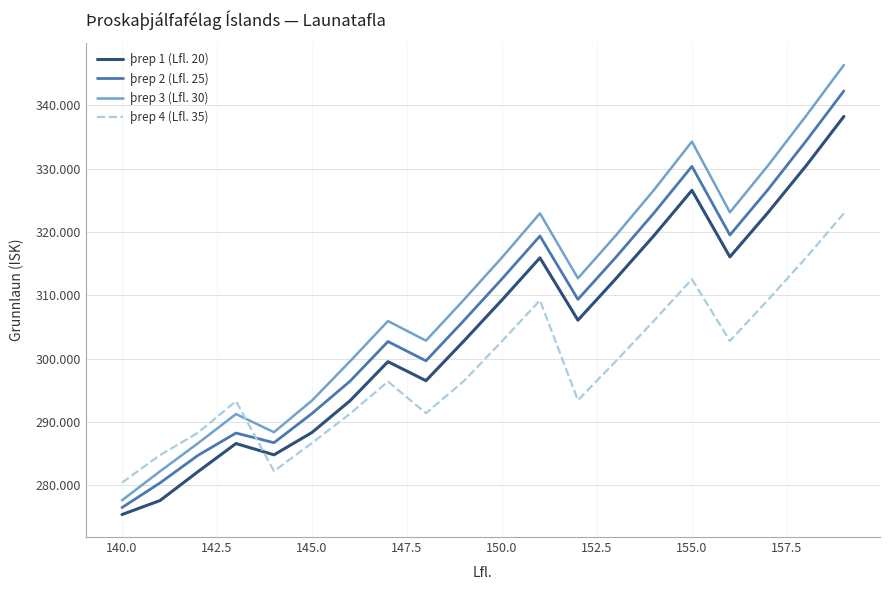

List the series in order of their overall mean, highest first.

þrep 3 (Lfl. 30), þrep 2 (Lfl. 25), þrep 1 (Lfl. 20), þrep 4 (Lfl. 35)